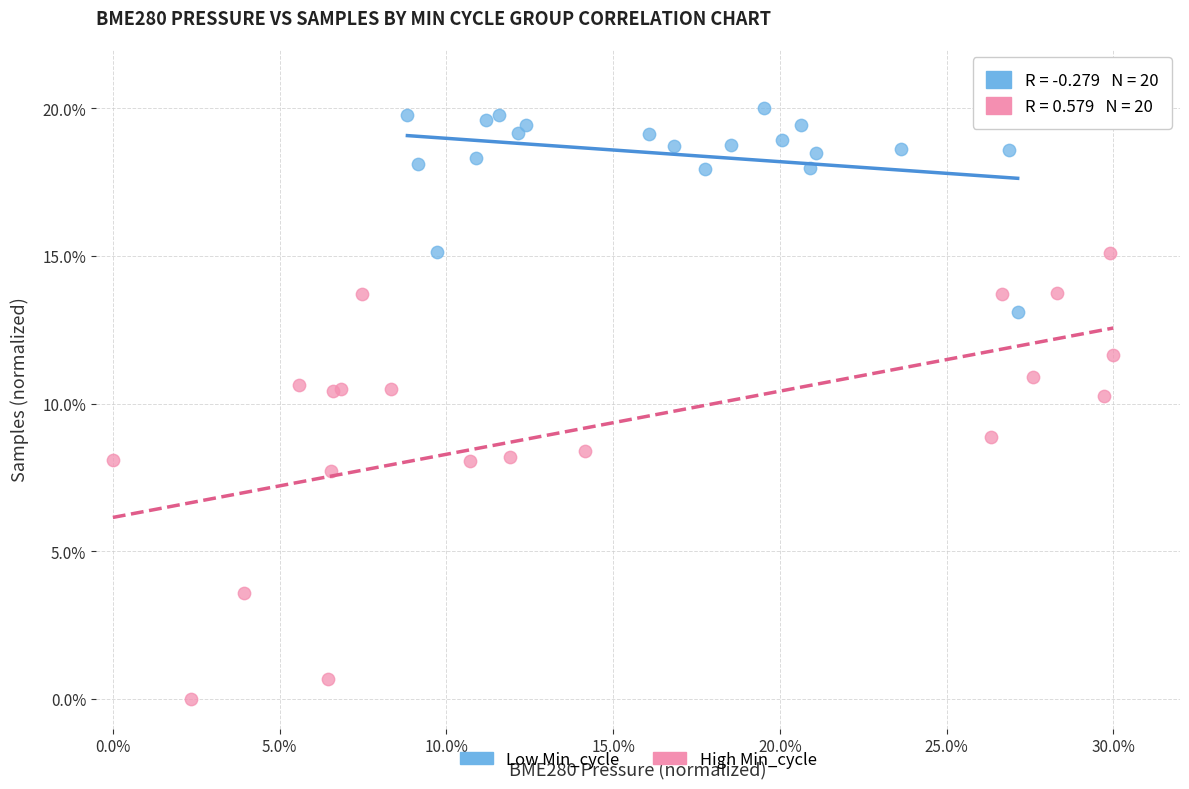

Which series contains the lowest Y value?

High Min_cycle